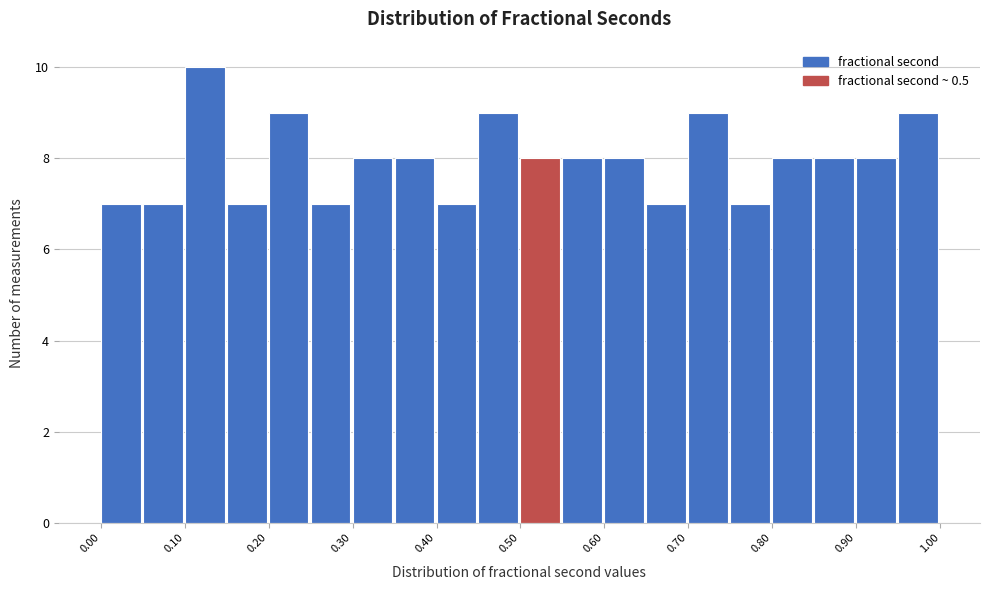

How tall is the bar that spans 0.55 to 0.60 on the x-axis? The values are not printed on the chart, so give them approximately, as read against the axis.

8